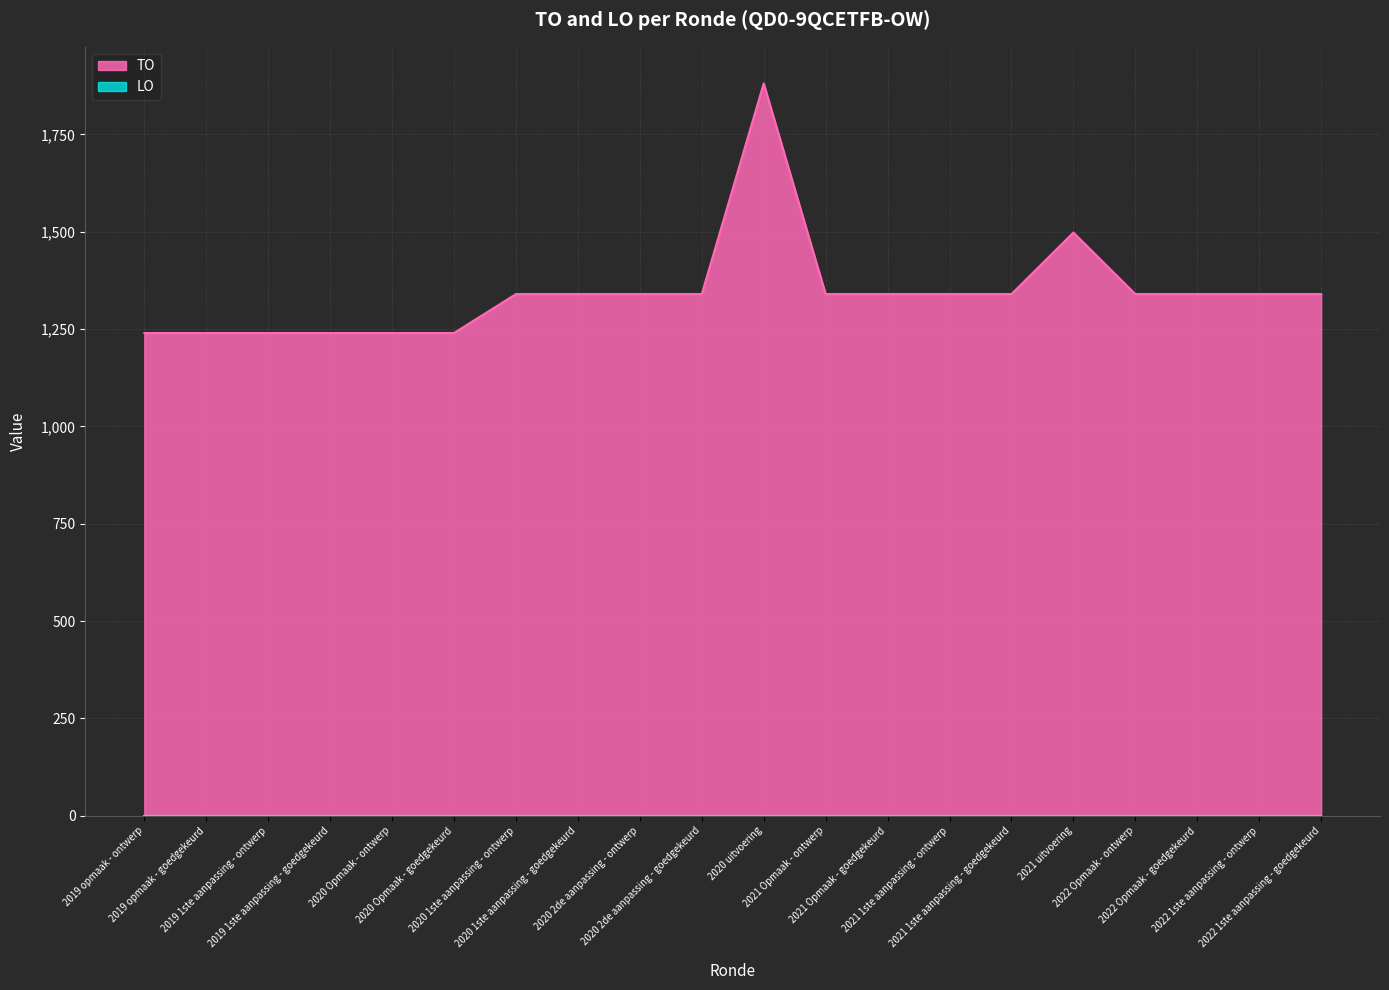

Reading left to right, list all the values displayed in this chart.

2019 opmaak - ontwerp=1240	2019 opmaak - goedgekeurd=1240	2019 1ste aanpassing - ontwerp=1240	2019 1ste aanpassing - goedgekeurd=1240	2020 Opmaak - ontwerp=1240	2020 Opmaak - goedgekeurd=1240	2020 1ste aanpassing - ontwerp=1340	2020 1ste aanpassing - goedgekeurd=1340	2020 2de aanpassing - ontwerp=1340	2020 2de aanpassing - goedgekeurd=1340	2020 uitvoering=1881	2021 Opmaak - ontwerp=1340	2021 Opmaak - goedgekeurd=1340	2021 1ste aanpassing - ontwerp=1340	2021 1ste aanpassing - goedgekeurd=1340	2021 uitvoering=1498	2022 Opmaak - ontwerp=1340	2022 Opmaak - goedgekeurd=1340	2022 1ste aanpassing - ontwerp=1340	2022 1ste aanpassing - goedgekeurd=1340